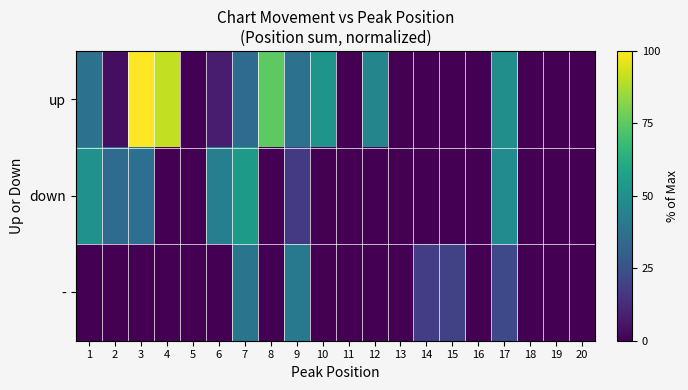

Reading left to right, what are all the values shown in this chart?

up: 1=37.7	2=3.9	3=100.0	4=90.9	5=0.0	6=7.8	7=35.1	8=75.3	9=37.7	10=51.9	11=0.0	12=45.5	13=0.0	14=0.0	15=0.0	16=0.0	17=49.4	18=0.0	19=0.0	20=0.0
down: 1=50.6	2=35.1	3=36.4	4=0.0	5=0.0	6=42.9	7=54.5	8=0.0	9=16.9	10=0.0	11=0.0	12=0.0	13=0.0	14=0.0	15=0.0	16=0.0	17=48.1	18=0.0	19=0.0	20=0.0
-: 1=0.0	2=0.0	3=0.0	4=0.0	5=0.0	6=0.0	7=39.0	8=0.0	9=40.3	10=0.0	11=0.0	12=0.0	13=0.0	14=18.2	15=19.5	16=0.0	17=22.1	18=0.0	19=0.0	20=0.0